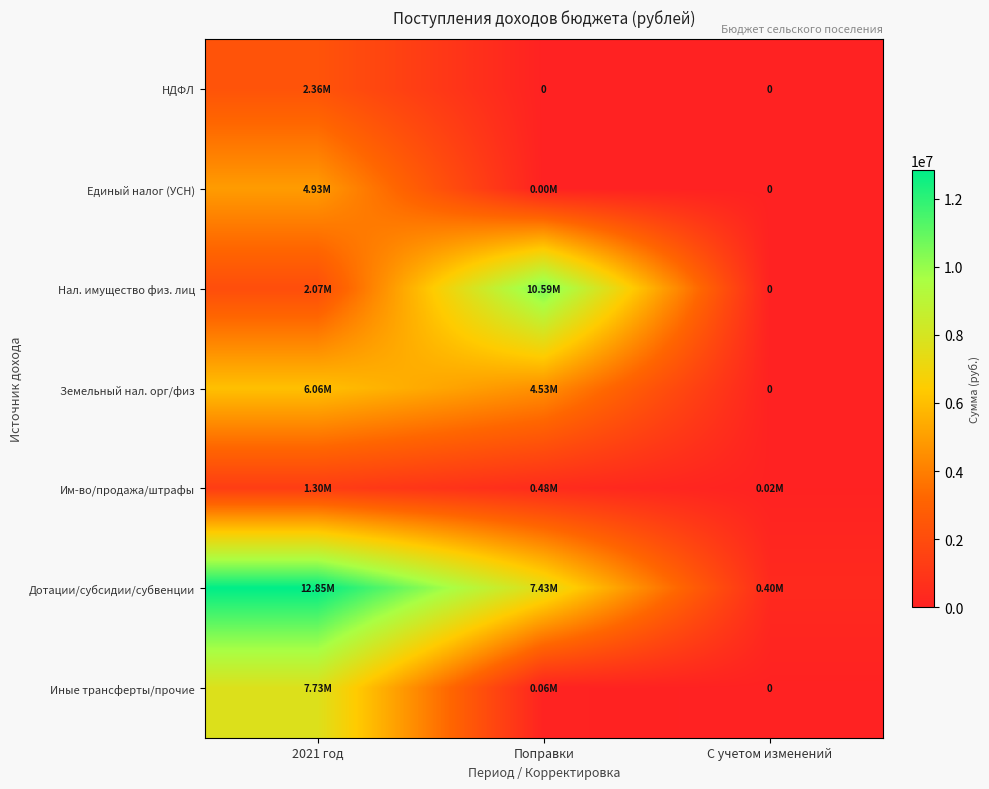

At which label does Нал. имущество физ. лиц reach its minimum?

С учетом изменений